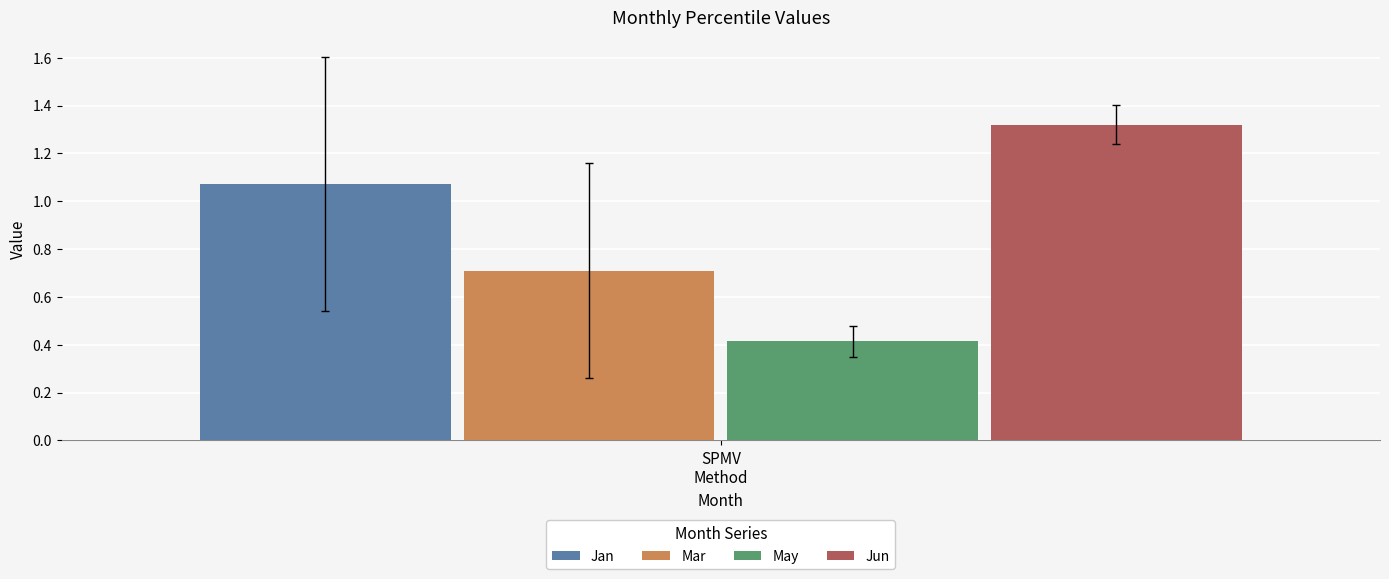

What is the lowest value of the May series?

0.4